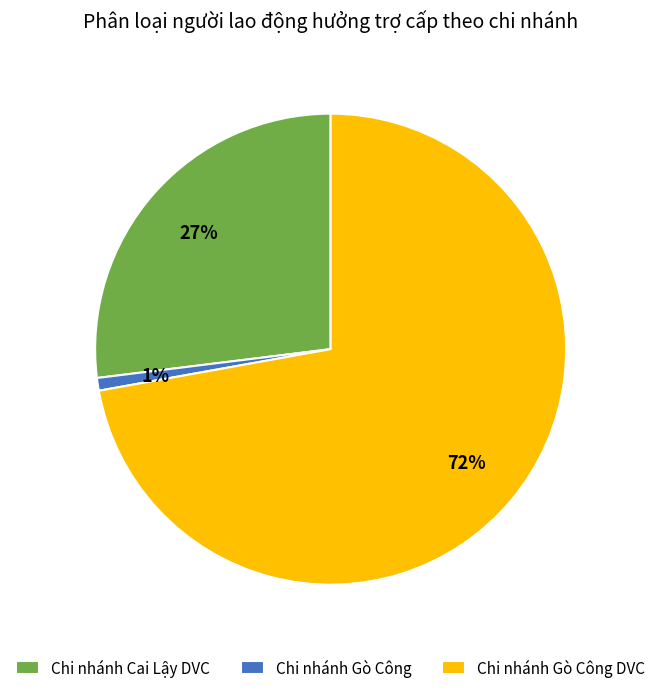

Is there any slice that represents more than half of the pie?

Yes